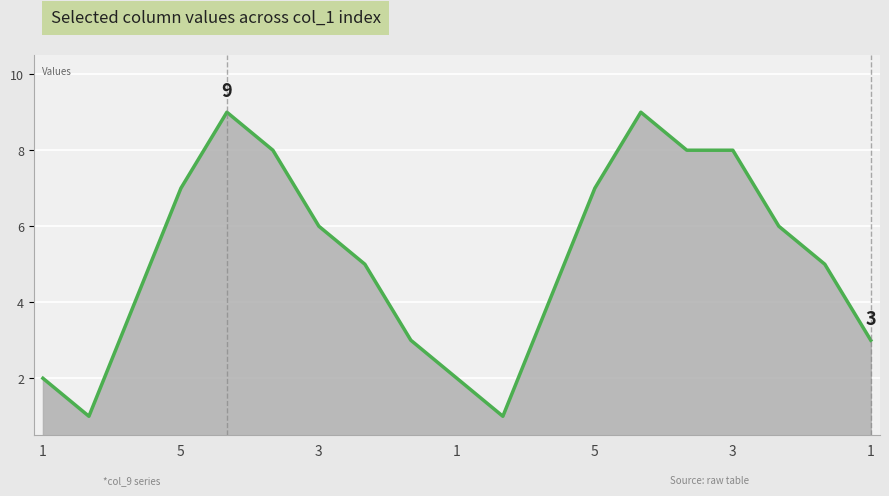

What is the difference between the maximum and minimum values?

8